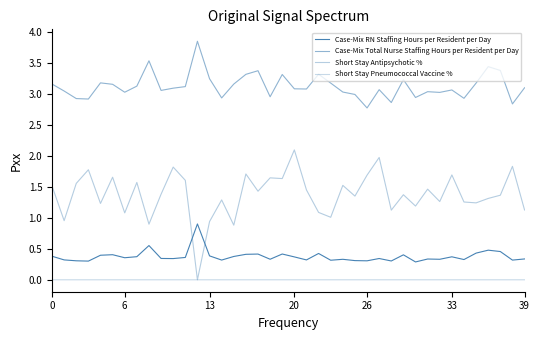

How many lines are shown in the chart?

4